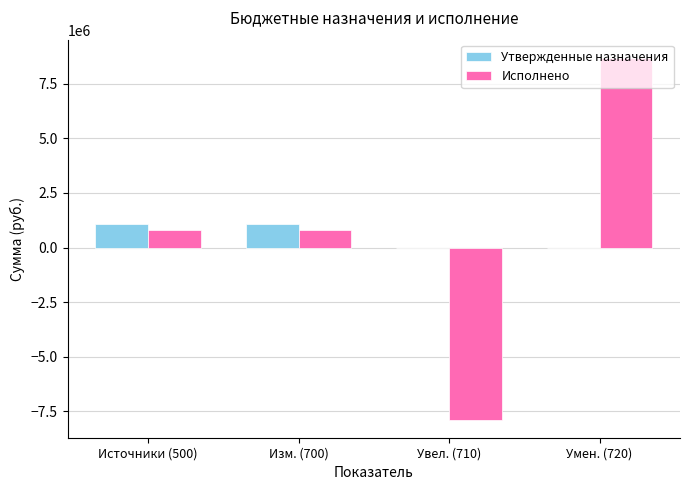

What is the sum of the Утвержденные назначения values at Изм. (700) and Источники (500)?

2114600.0